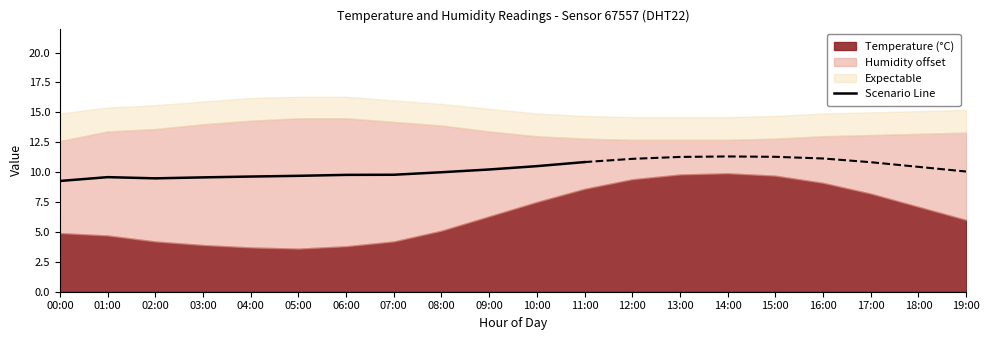

The Scenario Line series shows 10.0 at 08:00. True or false?

True